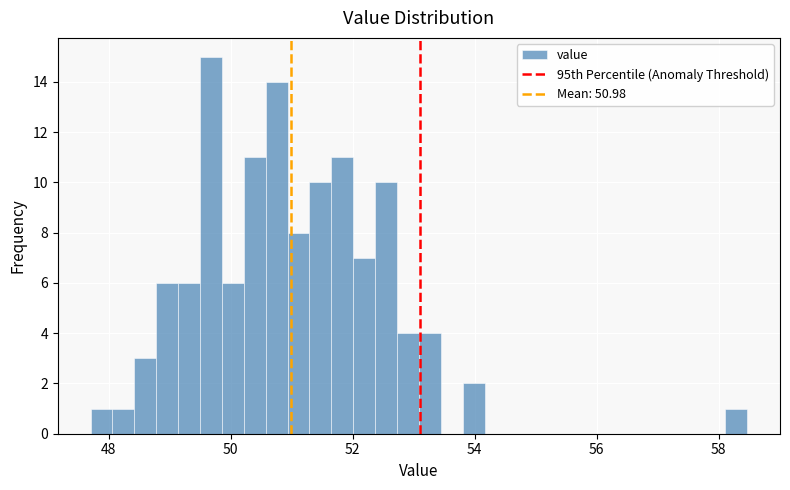

Around what value on the x-axis is the tallest bar? Give the approximate position of its centre, as read against the axis.

49.6